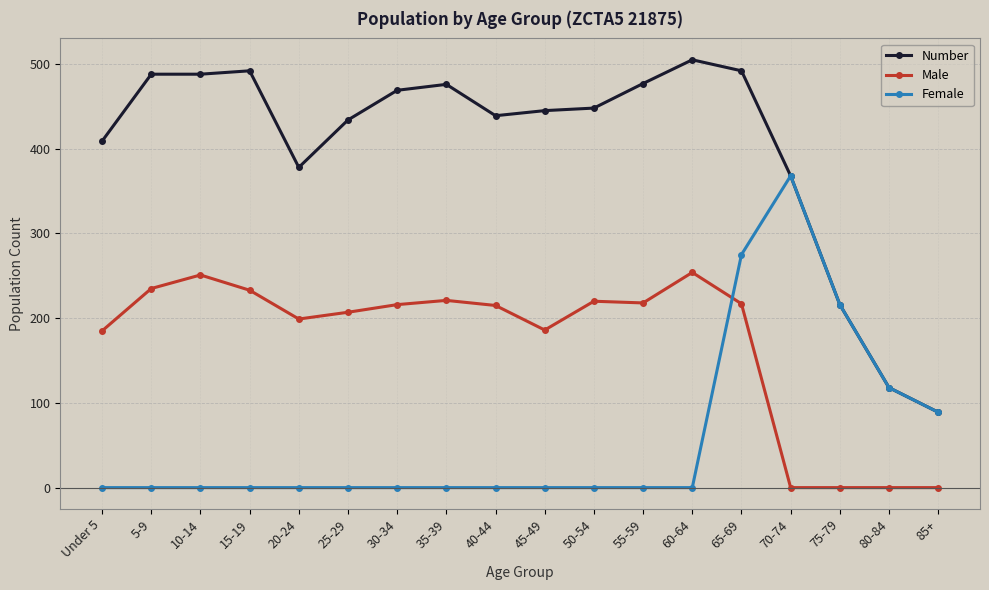

Rank the series at 35-39 from lowest to highest value.

Female, Male, Number